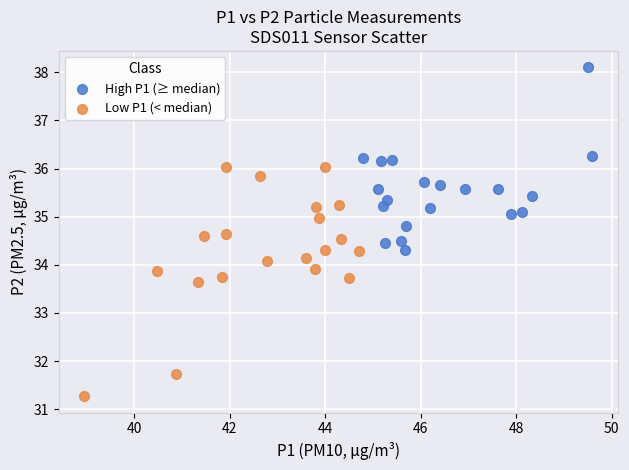

Which series has the widest spread of Y values?

Low P1 (< median)